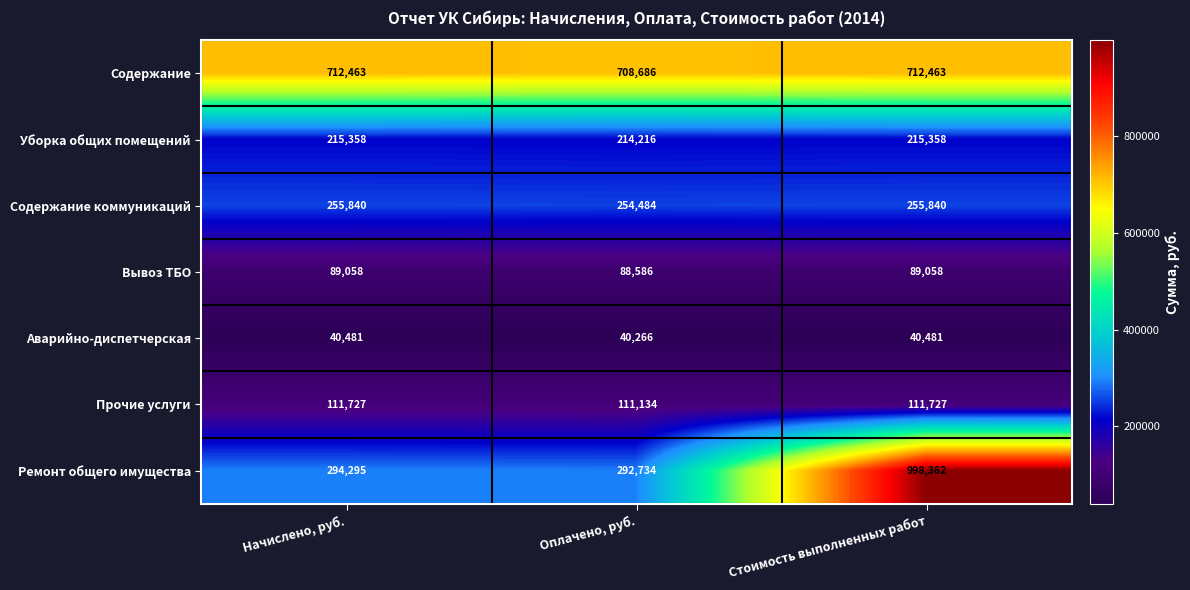

True or false: Содержание has a value of 300136 at Начислено, руб..

False